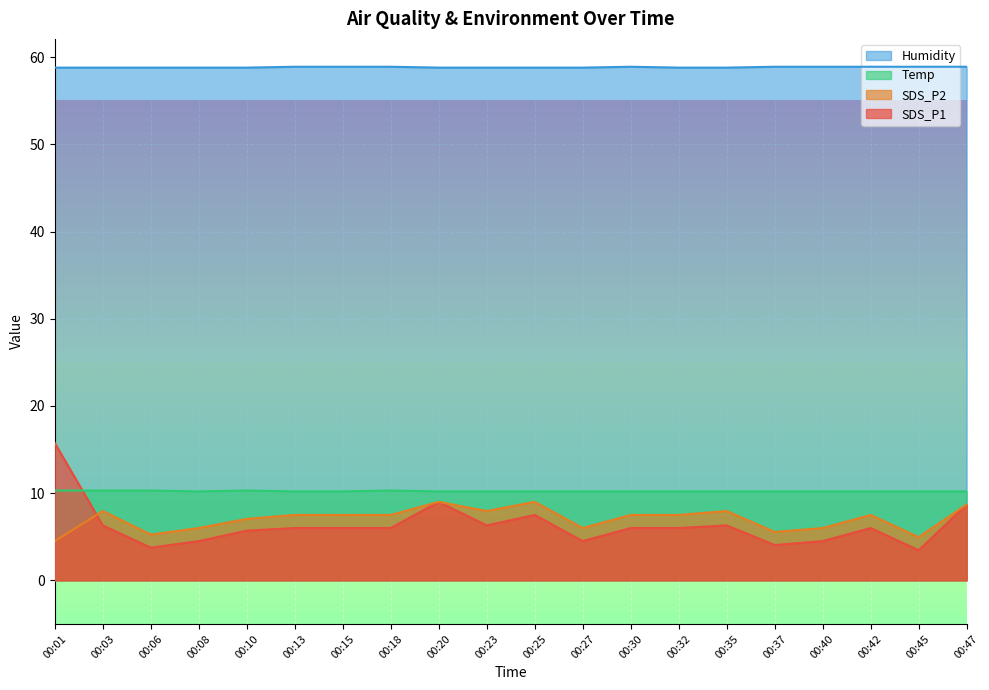

Where is the first local minimum for SDS_P1?

00:06